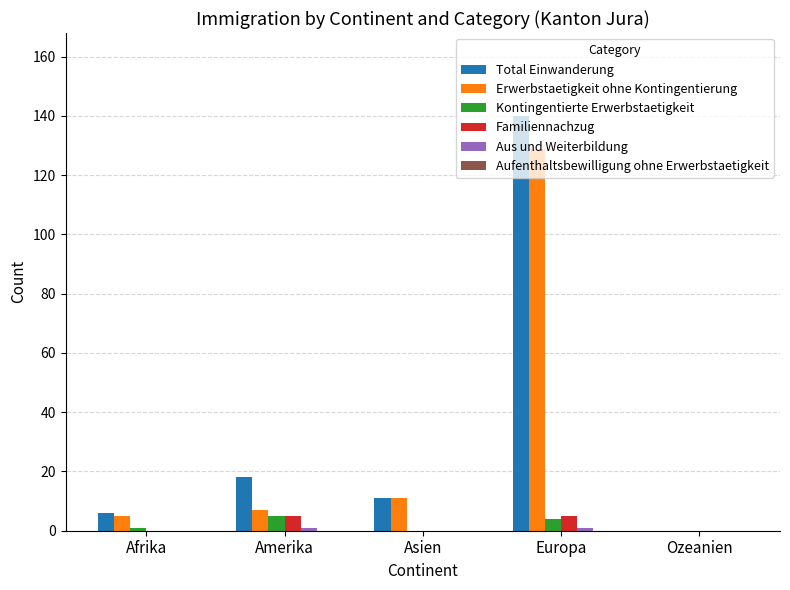

Is the value of Familiennachzug at Asien greater than the value of Erwerbstaetigkeit ohne Kontingentierung at Asien?

No